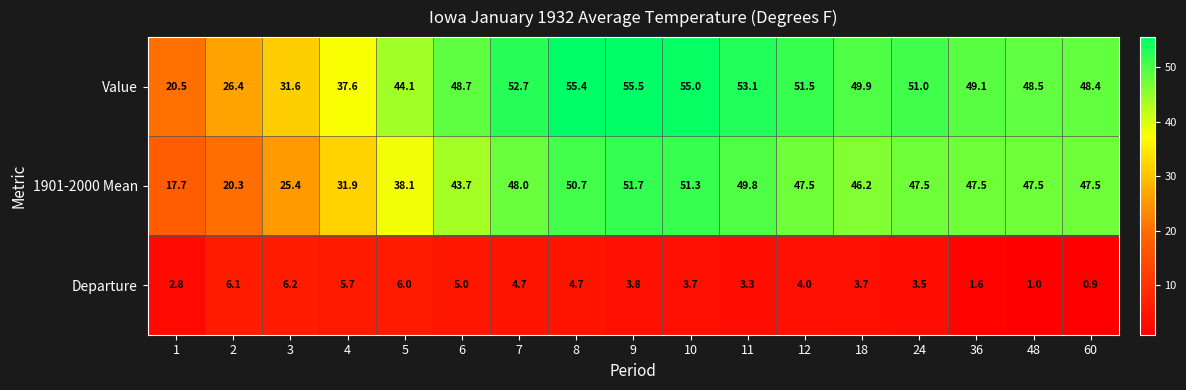

True or false: Departure has a value of 1.6 at 36.

True